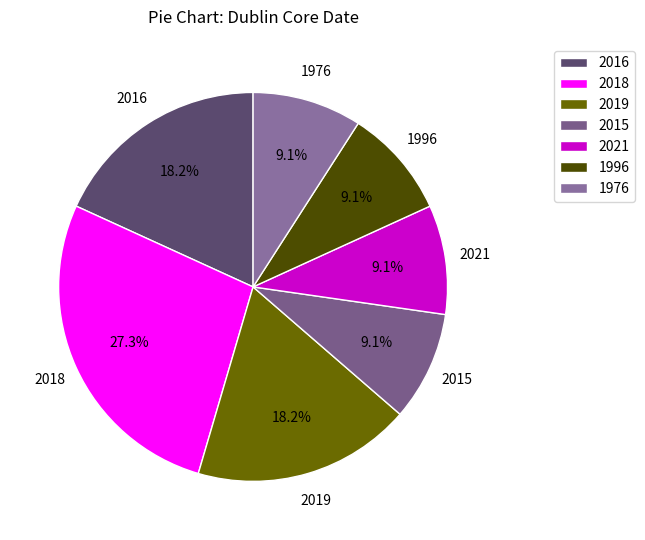

Which has a higher value, 2018 or 2015?

2018